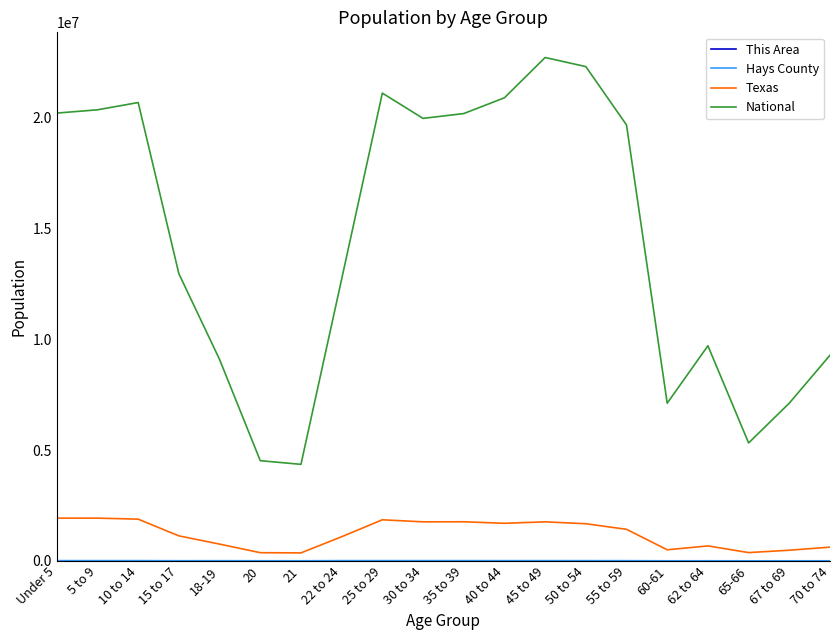

The value of Texas at 30 to 34 is 1760434. True or false?

True